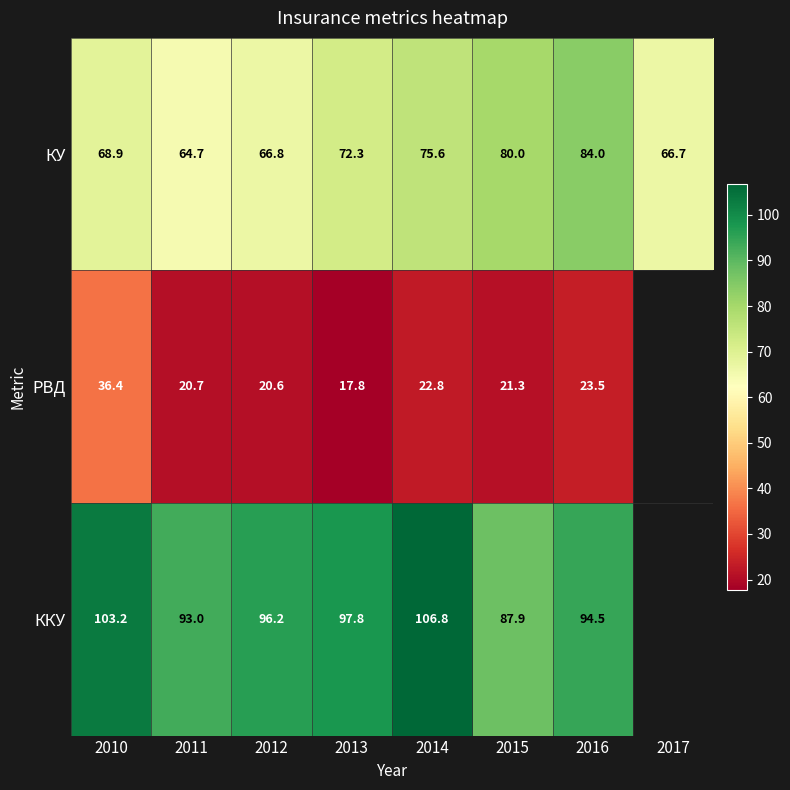

What is the difference between the highest and lowest values at 2015?

66.6